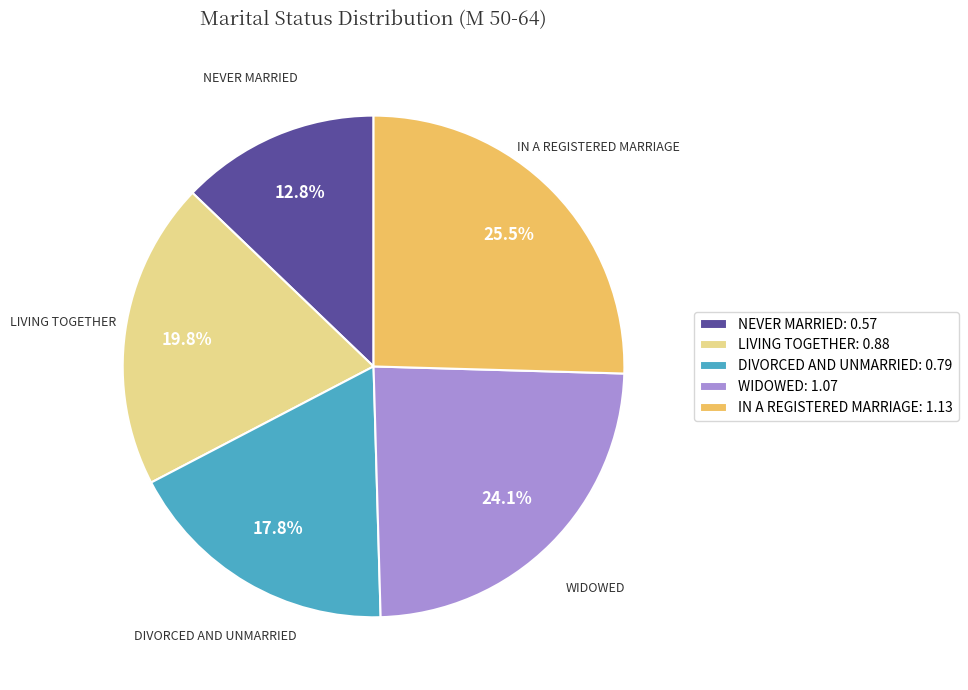

Is the sum of IN A REGISTERED MARRIAGE: 1.13 and LIVING TOGETHER: 0.88 greater than half?

No